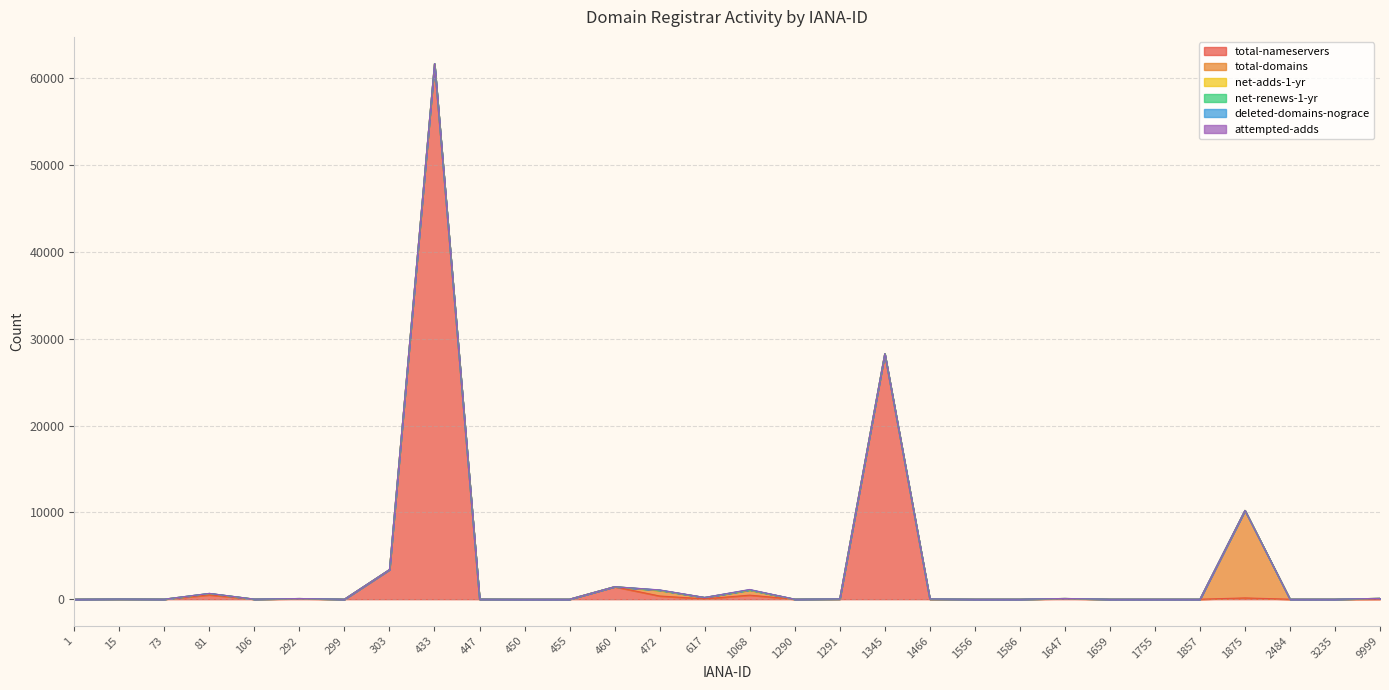

How many categories are shown in the chart?

30